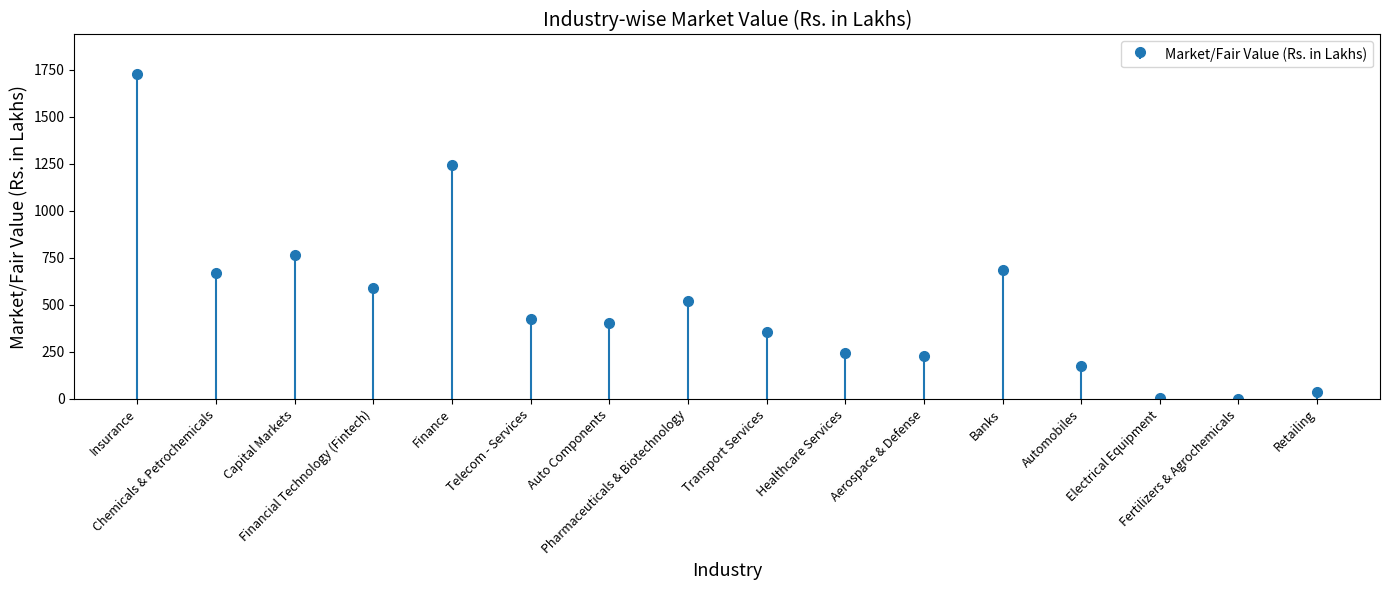

Are the bars horizontal?

No